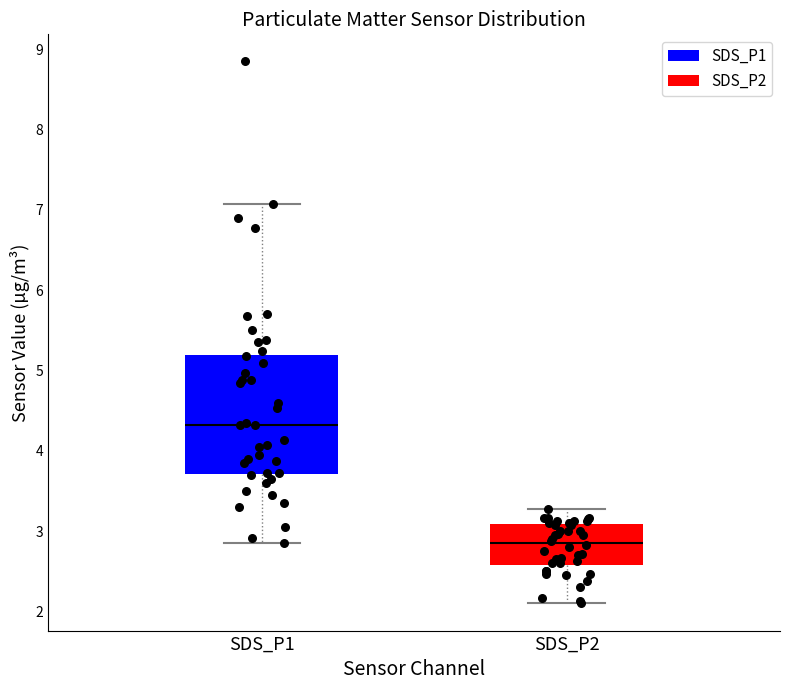

Reading left to right, read every box against the y-axis: the position of its median line, the range the box covers, and the ends of its whiskers. The values are not printed on the chart, so give them approximately, as read against the axis.

SDS_P1: median 4.3, box 3.7 to 5.2, whiskers 2.9 to 7.1
SDS_P2: median 2.9, box 2.6 to 3.1, whiskers 2.1 to 3.3